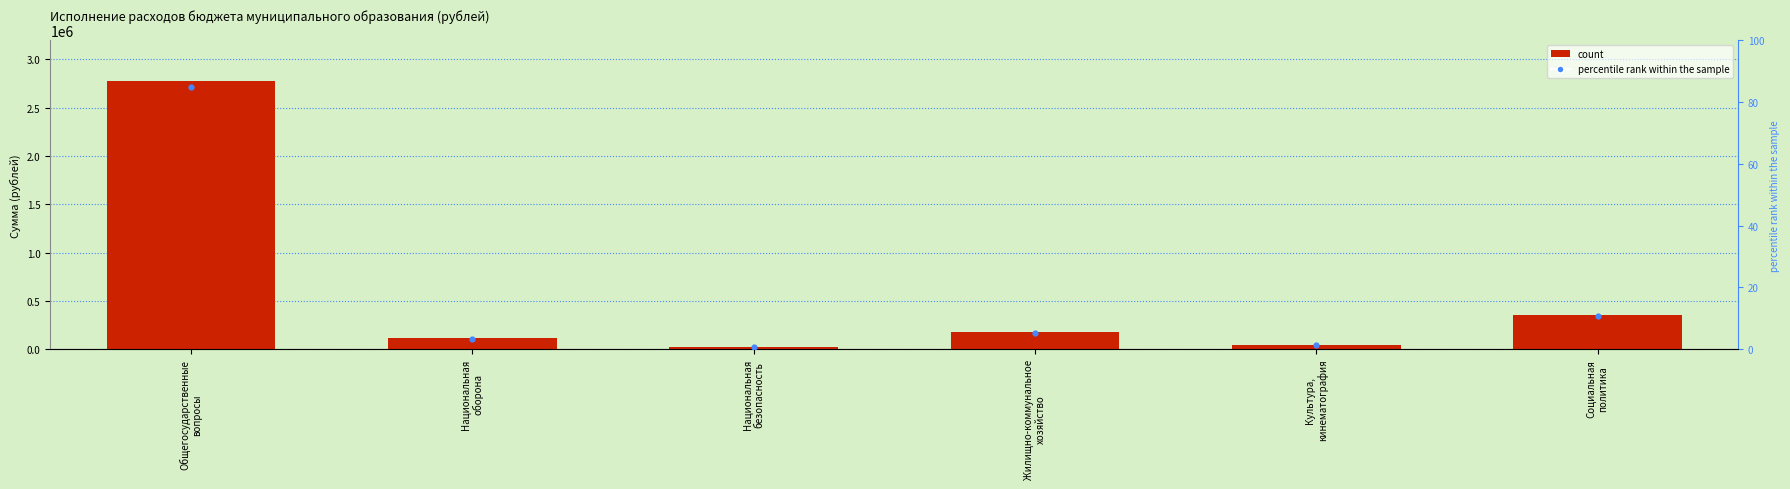

Which series reaches the minimum Y coordinate?

percentile rank within the sample